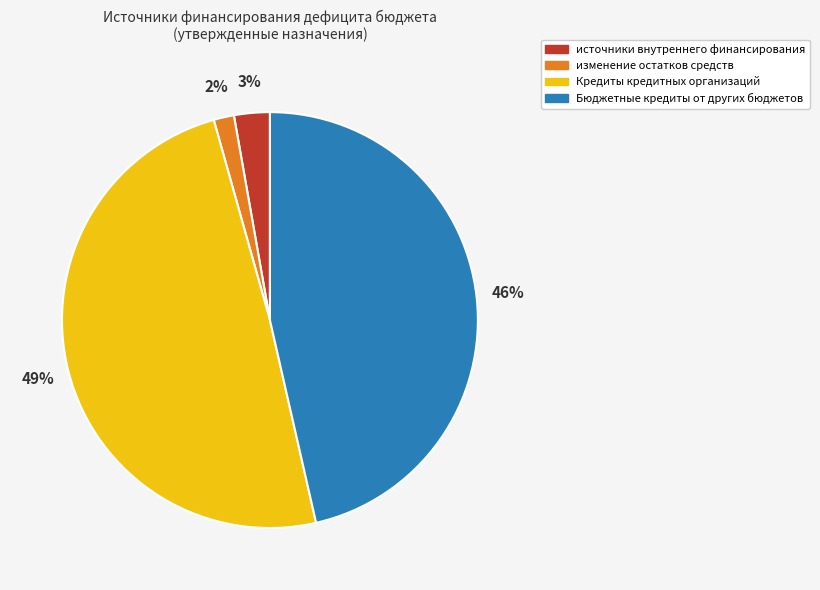

To the nearest percent, what is the average slice percentage?

25%